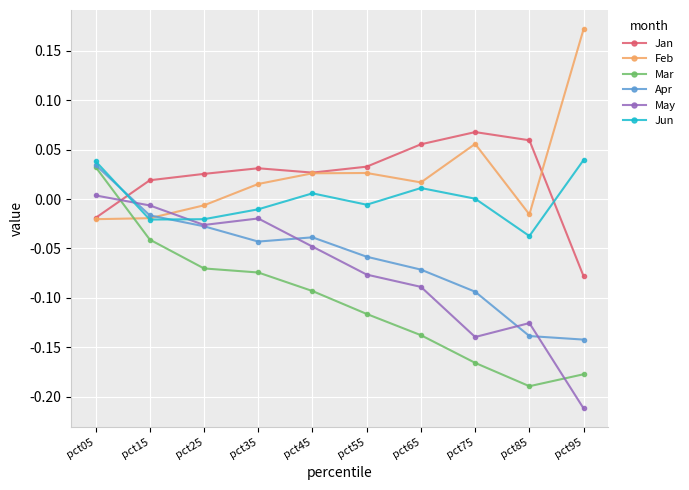

Between pct35 and pct85, which series saw the biggest shift?

Mar